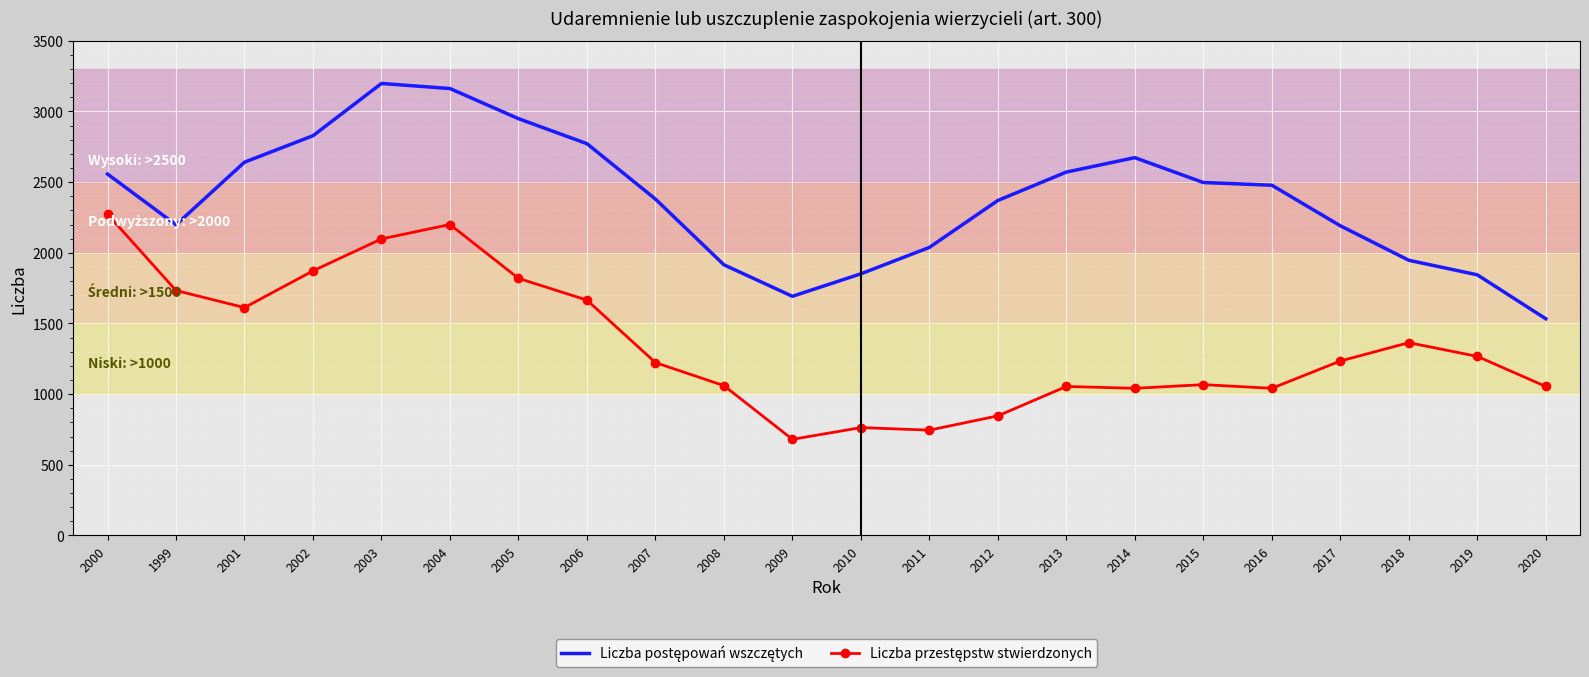

What is the minimum value shown in the chart?

680